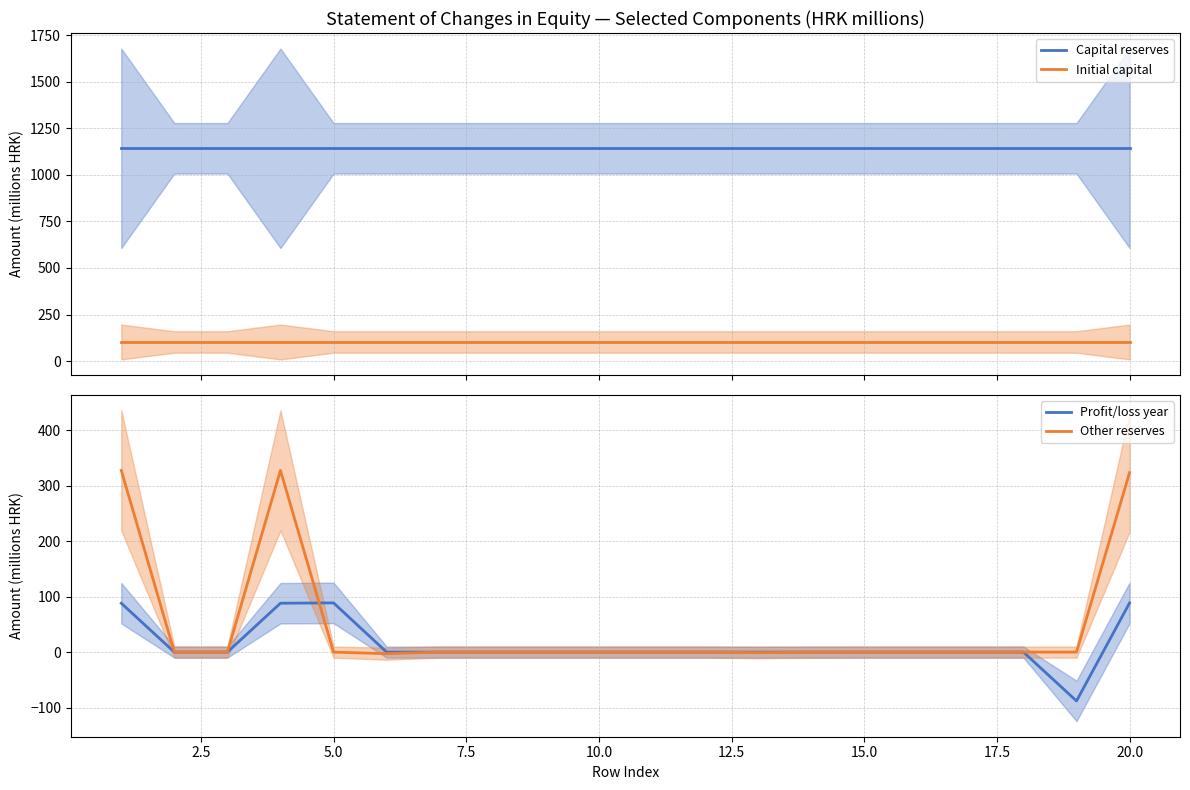

What are all the series names shown in the legend?

Capital reserves, Initial capital, Profit/loss year, Other reserves